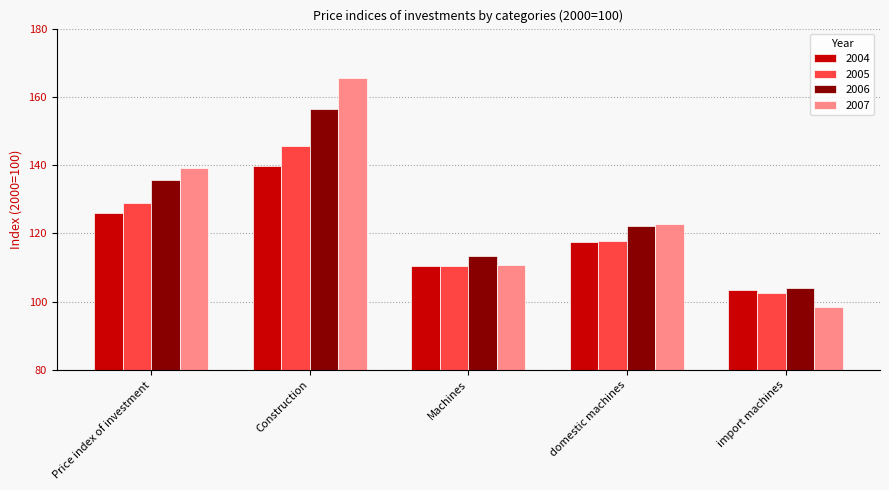

Which series has the largest range (max minus min)?

2007